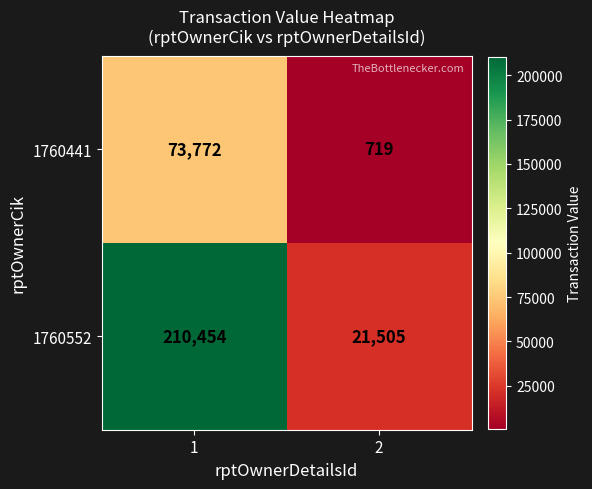

What is the minimum value shown in the chart?

719